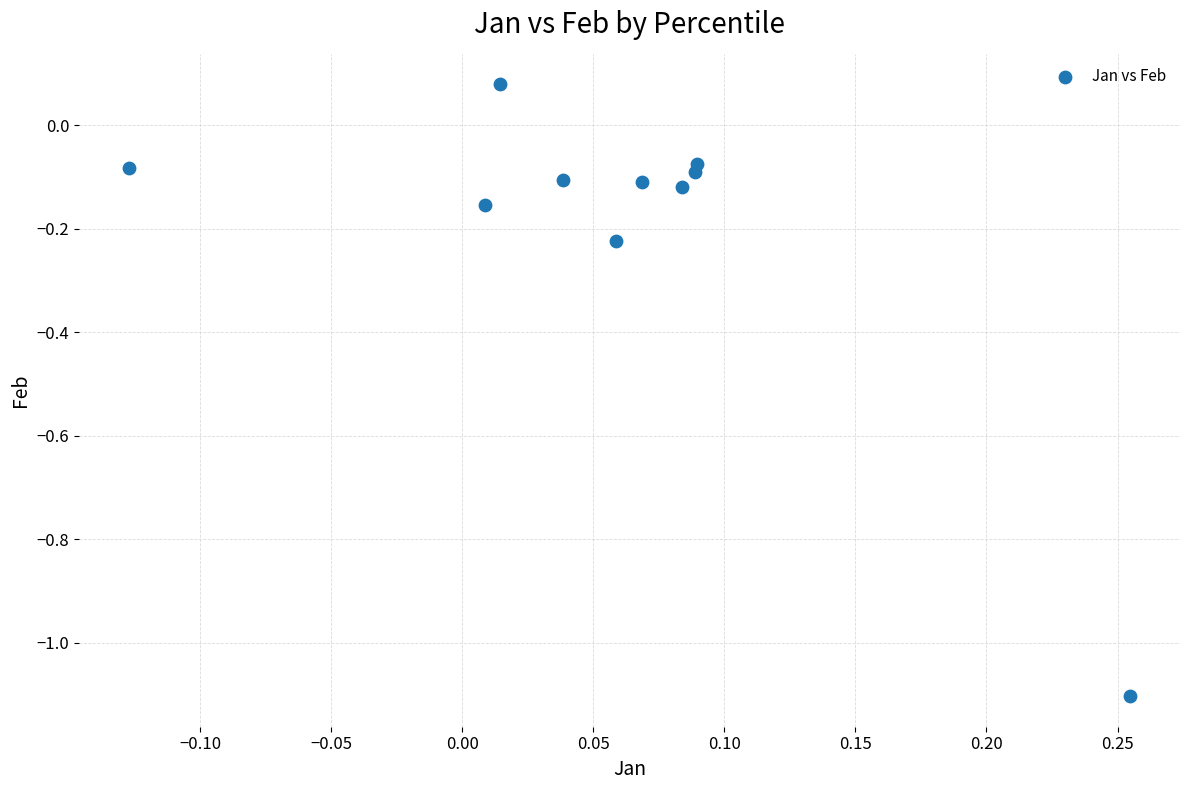

What is the range of X values (max minus min)?

0.4